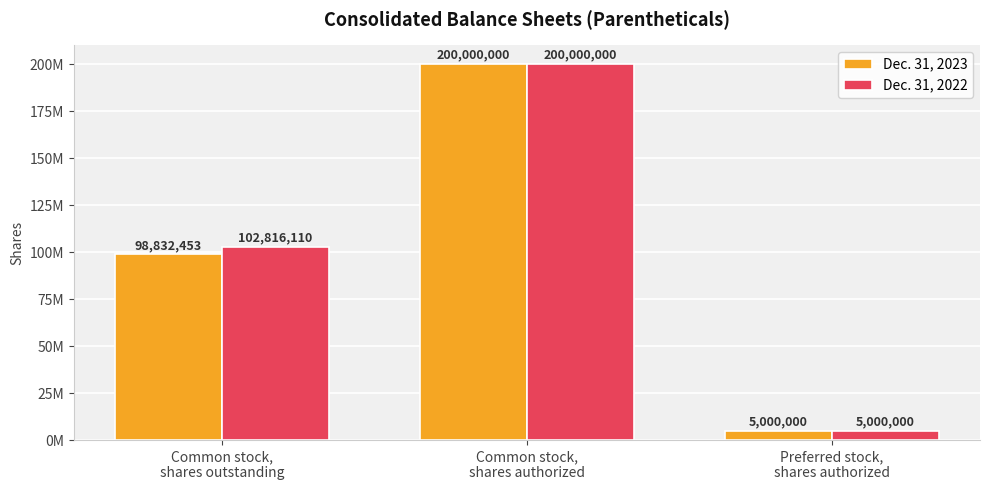

What are all the series names shown in the legend?

Dec. 31, 2023, Dec. 31, 2022